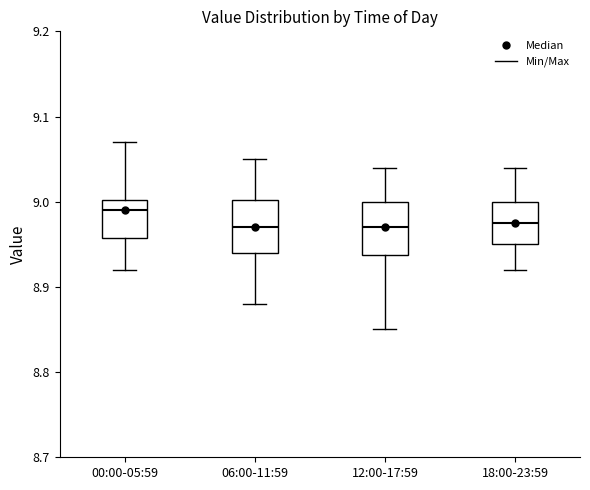

Reading left to right, transcribe this box plot: for each box, give where its median line is, the range the box spans, and where its two whiskers end, as read against the y-axis. The values are not printed on the chart, so give them approximately, as read against the axis.

00:00-05:59: median 8.99, box 8.96 to 9.00, whiskers 8.92 to 9.07
06:00-11:59: median 8.97, box 8.94 to 9.00, whiskers 8.88 to 9.05
12:00-17:59: median 8.97, box 8.94 to 9.00, whiskers 8.85 to 9.04
18:00-23:59: median 8.98, box 8.95 to 9.00, whiskers 8.92 to 9.04